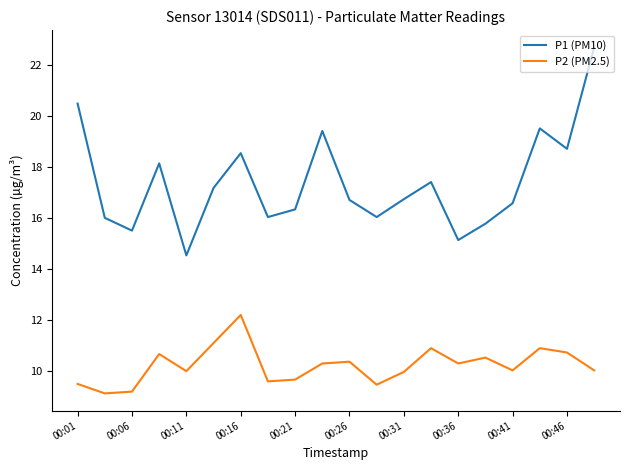

What is the greatest value displayed?

22.7